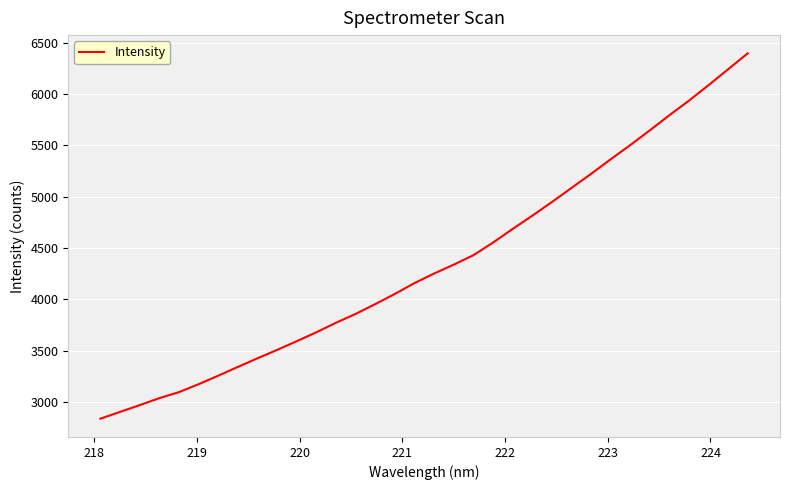

What is the maximum value shown in the chart?

6398.6